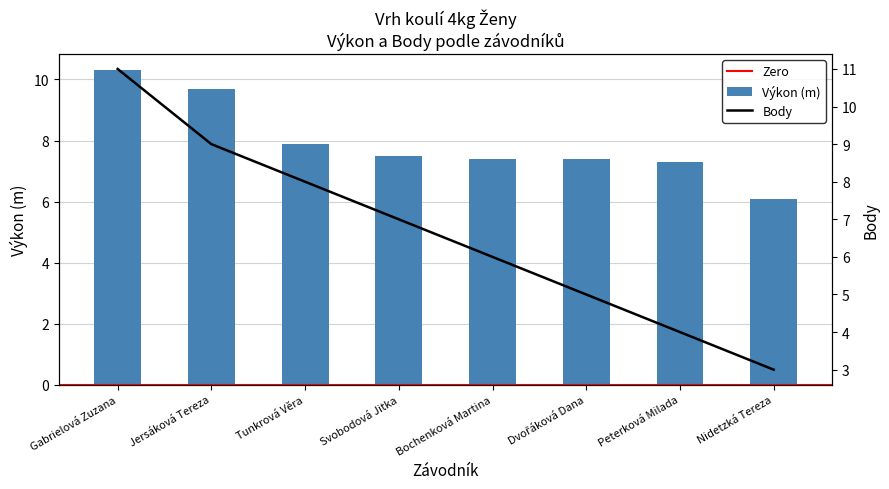

Which has a higher value, Bochenková Martina or Peterková Milada?

Bochenková Martina